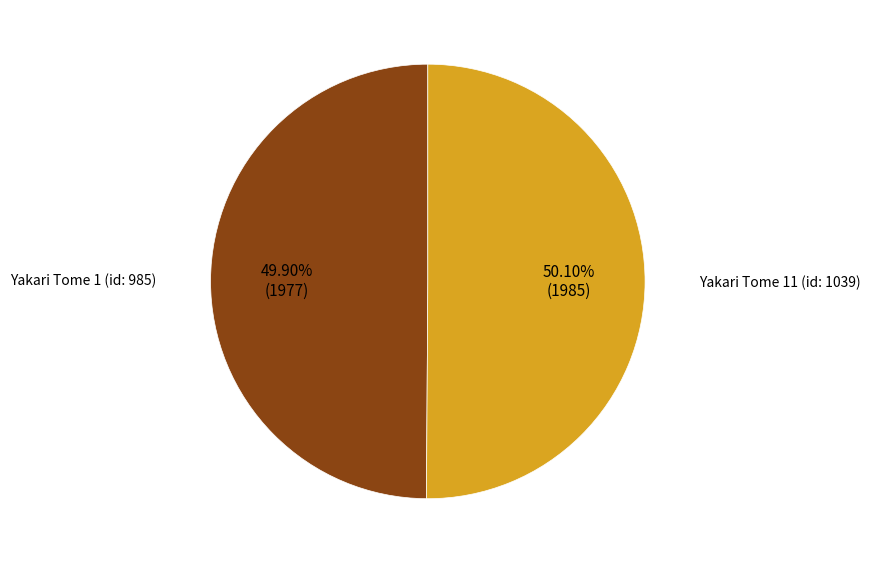

Approximately how many times larger is the value at Yakari Tome 11 (id: 1039) compared to Yakari Tome 1 (id: 985)?

1.0